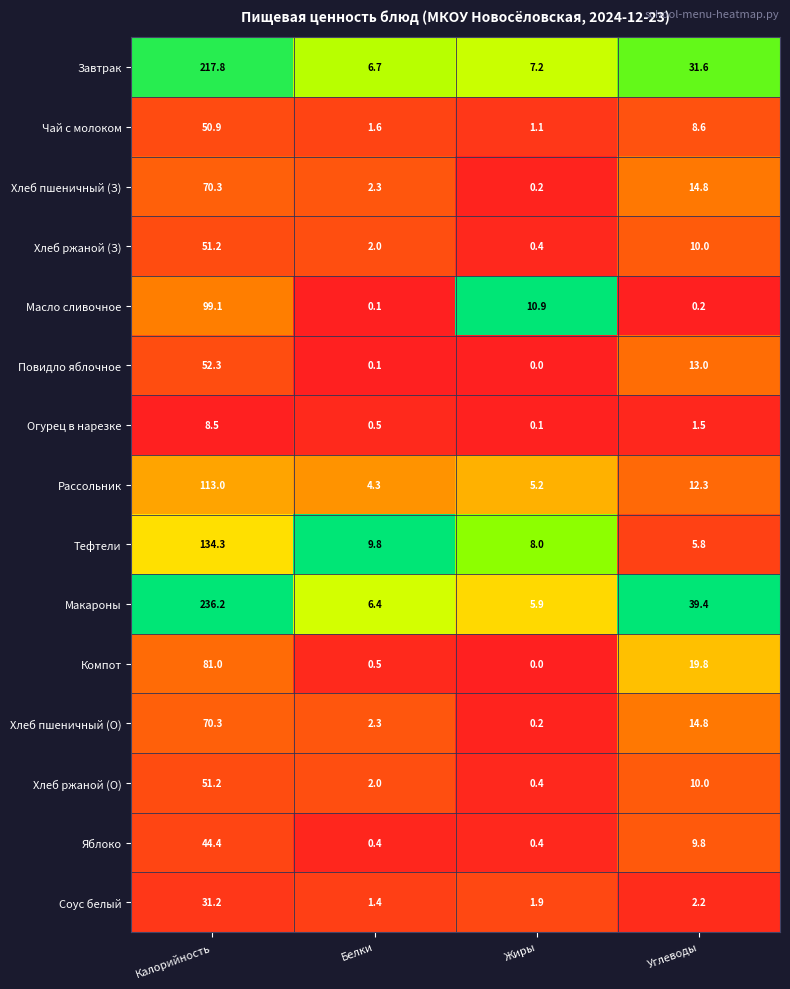

The value of Рассольник at Калорийность is 113.0. True or false?

True